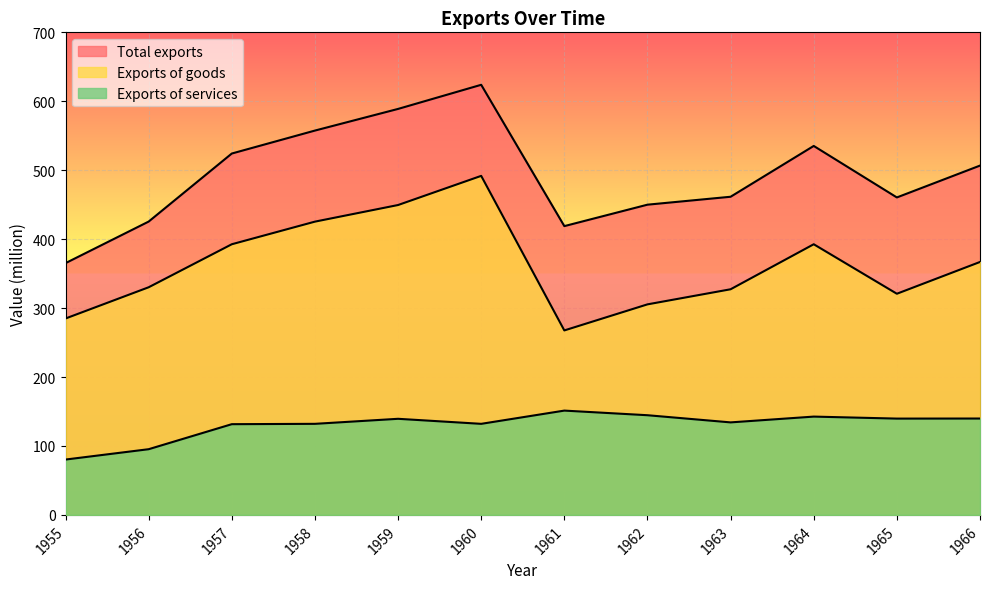

Which has a higher value, 1955 or 1959?

1959